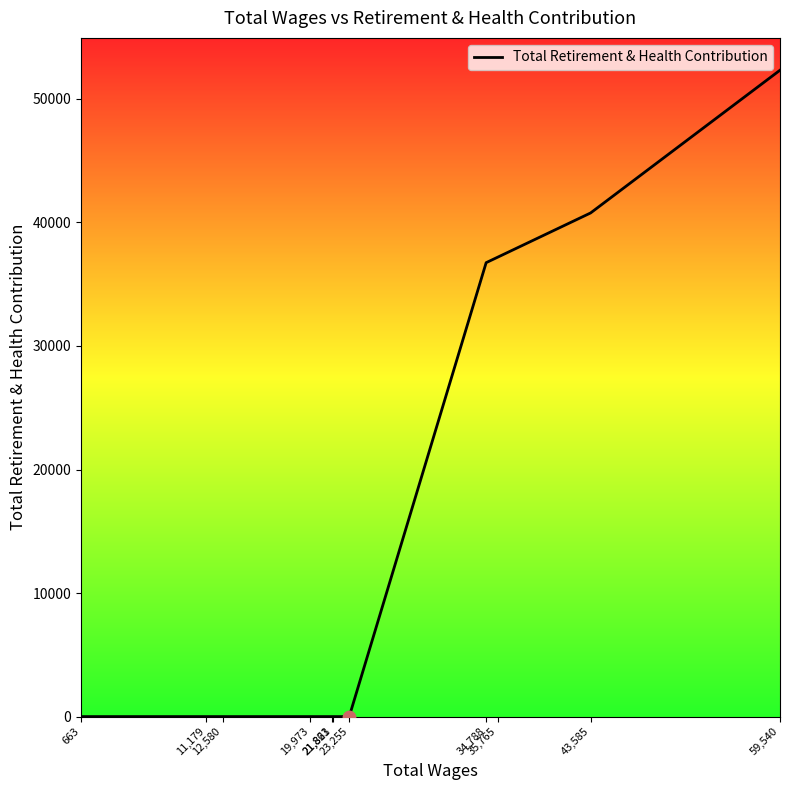

Which has a higher value, 23,255 or 21,863?

23,255